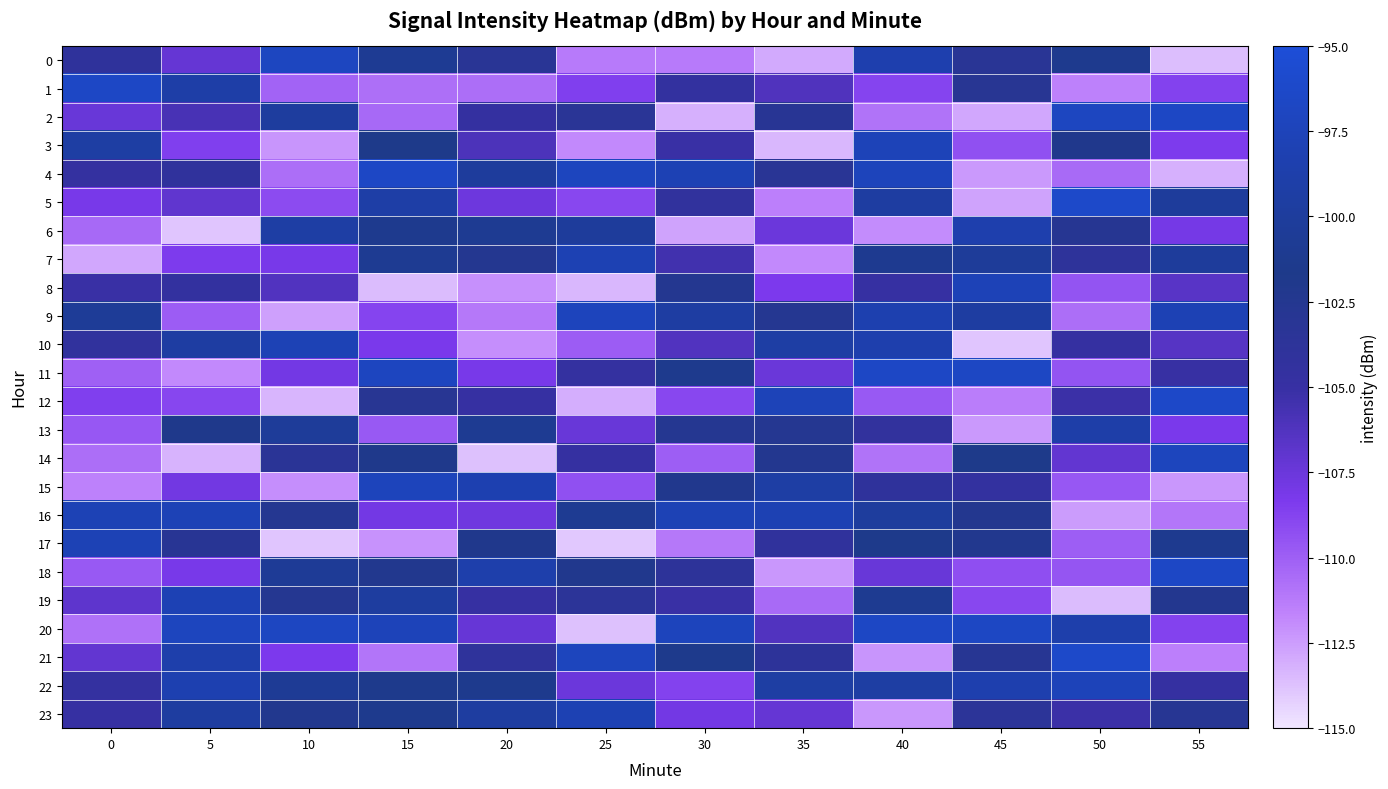

How many data points does each series have?

12